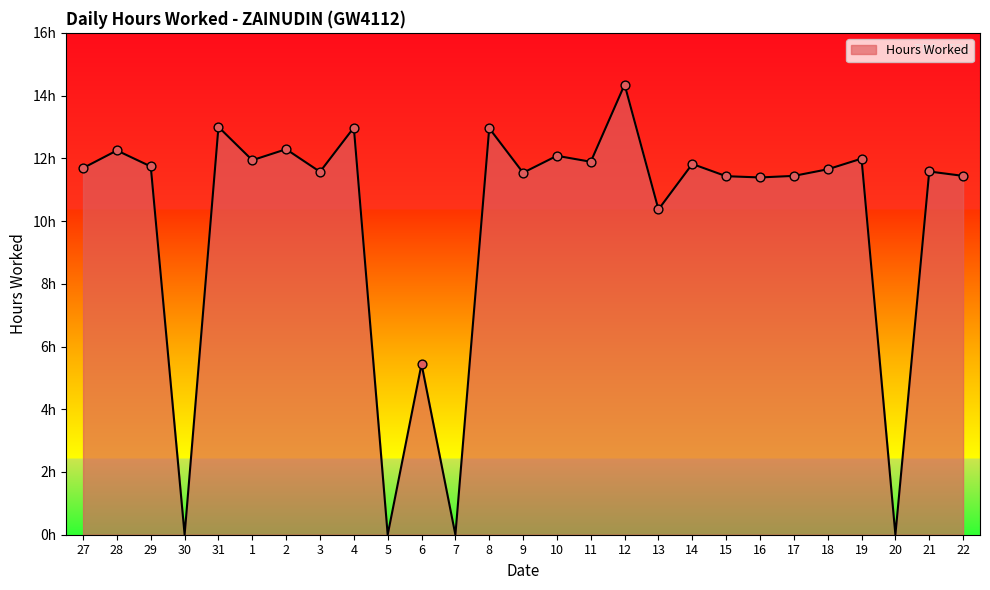

Approximately how many times larger is the value at 12 compared to 28?

1.2